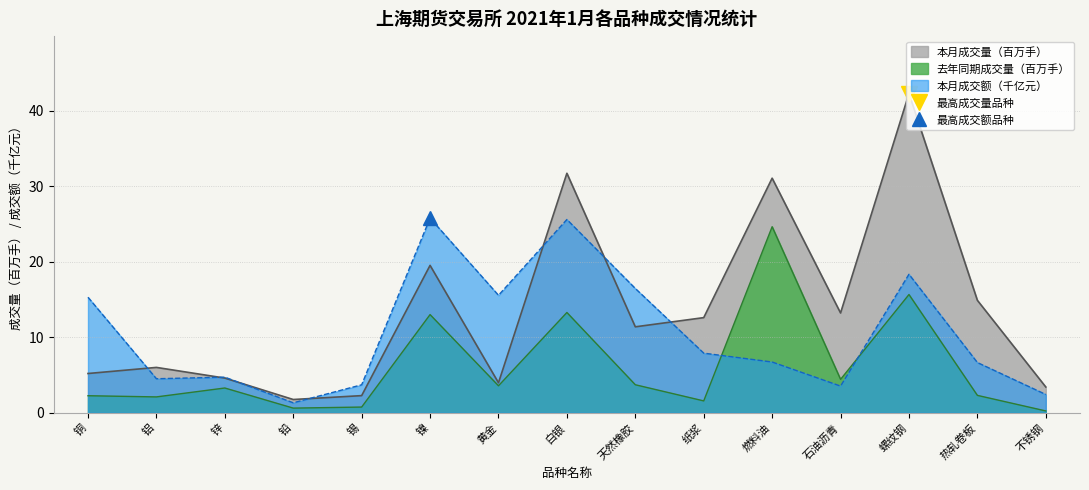

The 本月成交额（亿元） series shows 6.8 at 铝. True or false?

False